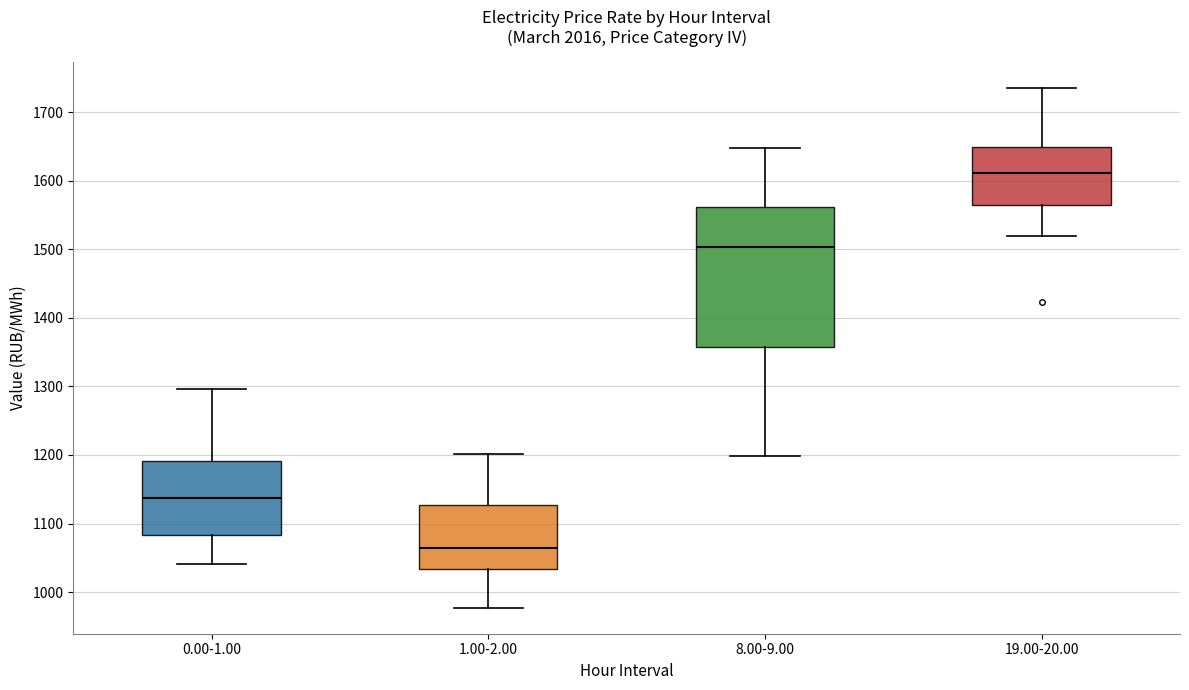

Where is the lower edge of the box for 8.00-9.00 on the y-axis? The values are not printed on the chart, so give them approximately, as read against the axis.

1360